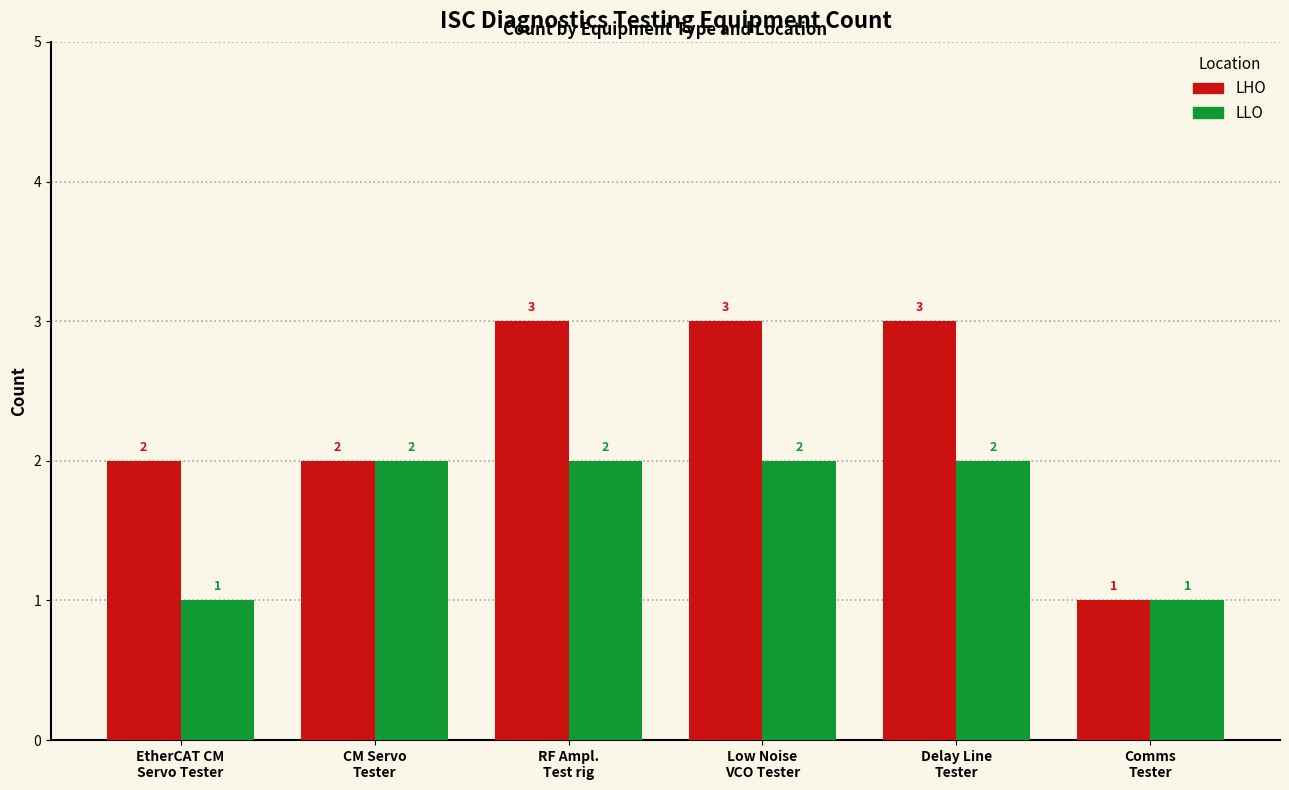

What is the sum of all LHO values?

14